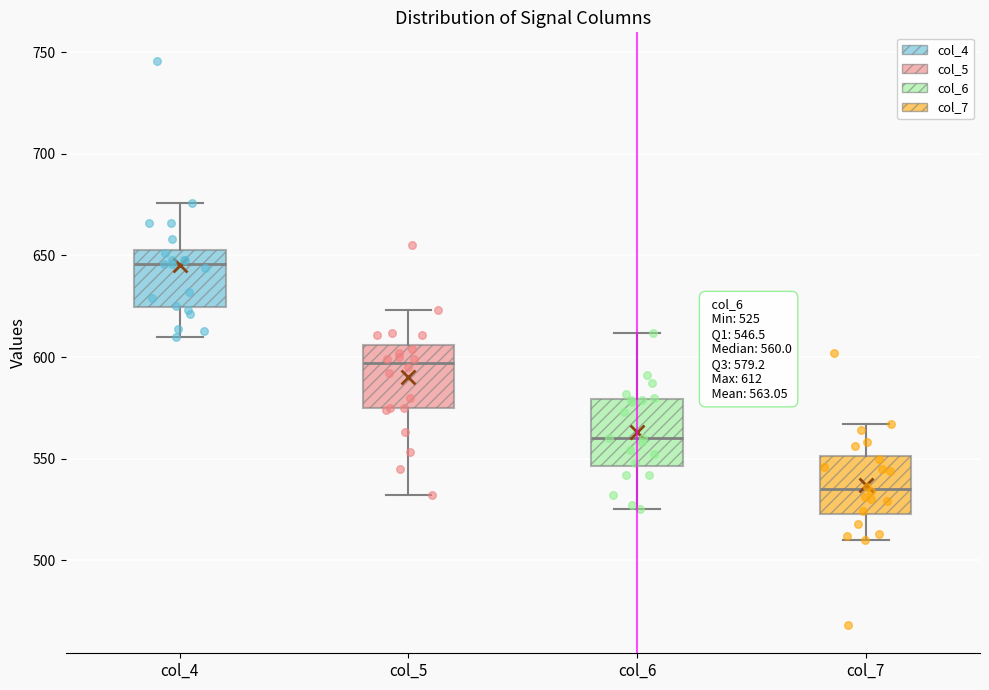

Which box's median line is the lowest?

col_7